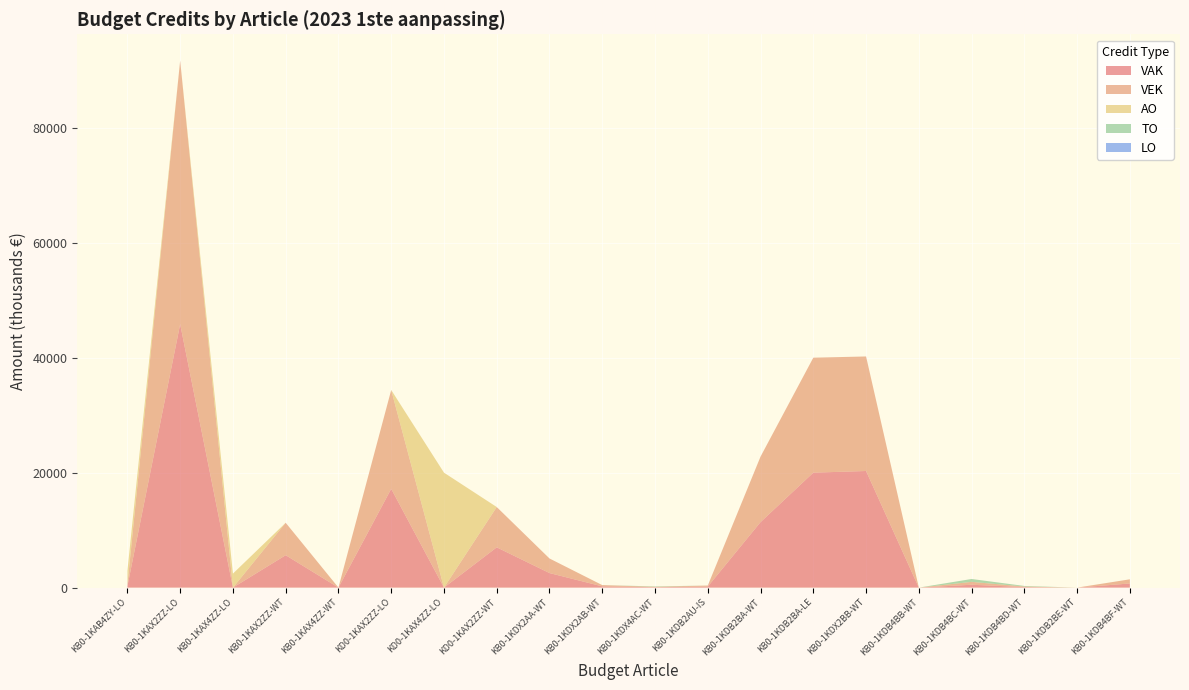

Reading left to right, extract all data points from this chart.

VAK: 253	45839	0	5641	3	17190	0	7010	2534	219	70	181	11396	20000	20289	0	500	96	0	723
VEK: 253	45839	0	5641	3	17190	0	7010	2534	219	70	181	11396	20000	19925	0	500	96	0	723
AO: 2408	0	2437	0	0	0	20000	0	0	0	0	0	0	0	0	0	0	0	0	0
TO: 0	0	0	0	0	0	0	0	0	0	70	0	0	0	0	0	500	96	0	0
LO: 0	0	0	0	0	0	0	0	0	0	0	0	0	0	0	0	0	0	0	0